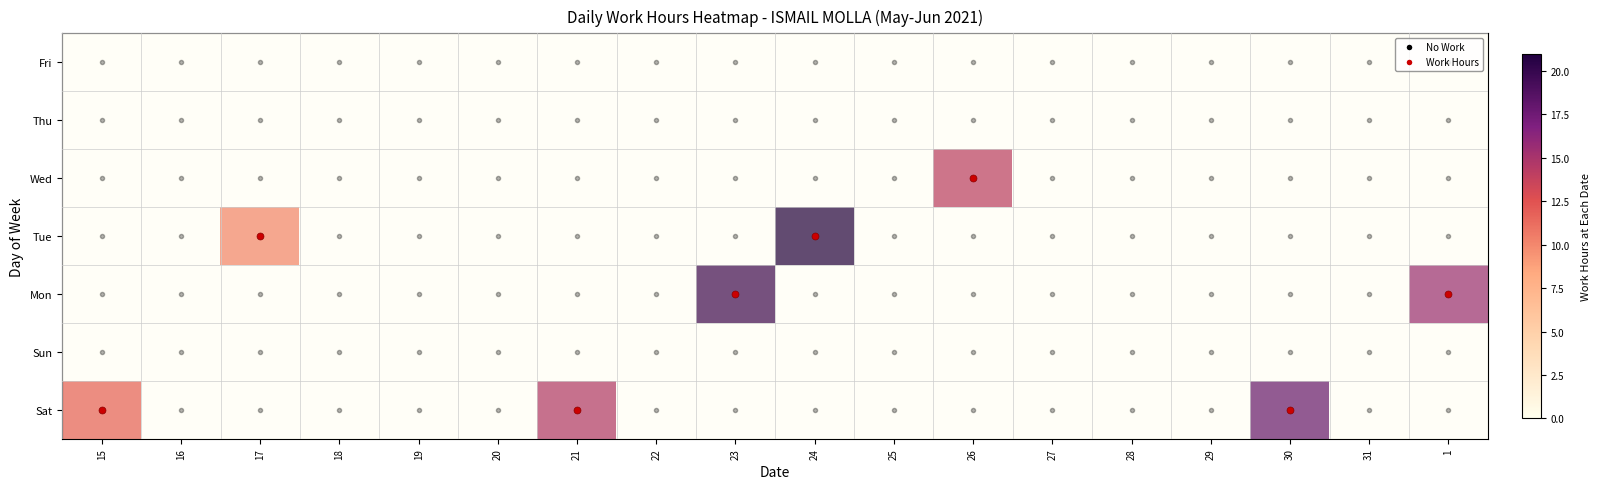

Reading left to right, list all the values displayed in this chart.

Sat: 11.9	0.0	0.0	0.0	0.0	0.0	14.7	0.0	0.0	0.0	0.0	0.0	0.0	0.0	0.0	17.9	0.0	0.0
Mon: 0.0	0.0	0.0	0.0	0.0	0.0	0.0	0.0	19.7	0.0	0.0	0.0	0.0	0.0	0.0	0.0	0.0	15.7
Tue: 0.0	0.0	10.2	0.0	0.0	0.0	0.0	0.0	0.0	21.0	0.0	0.0	0.0	0.0	0.0	0.0	0.0	0.0
Wed: 0.0	0.0	0.0	0.0	0.0	0.0	0.0	0.0	0.0	0.0	0.0	14.3	0.0	0.0	0.0	0.0	0.0	0.0